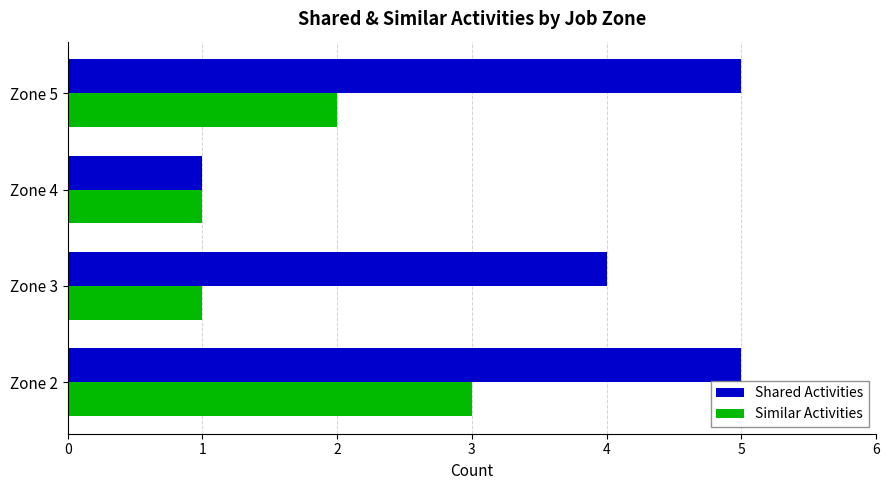

Which series has the largest total across all categories?

Shared Activities